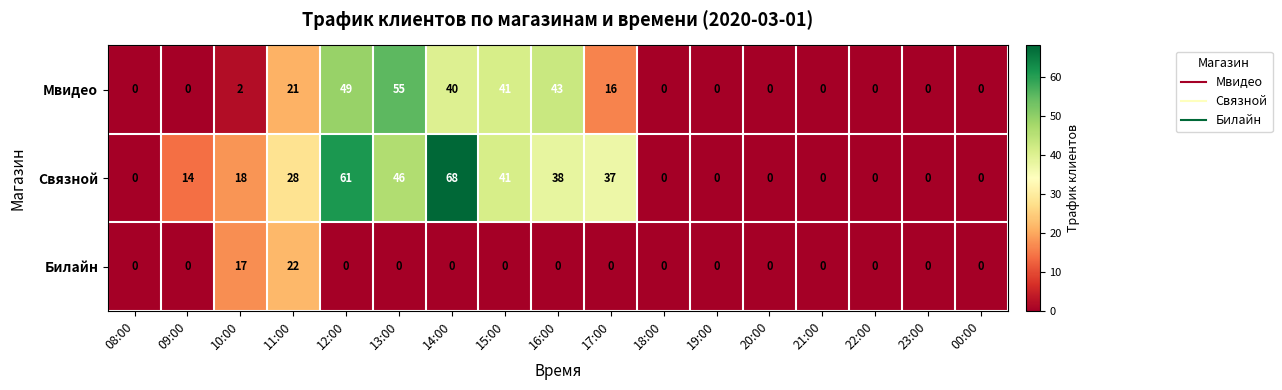

The Мвидео series shows 40 at 14:00. True or false?

True